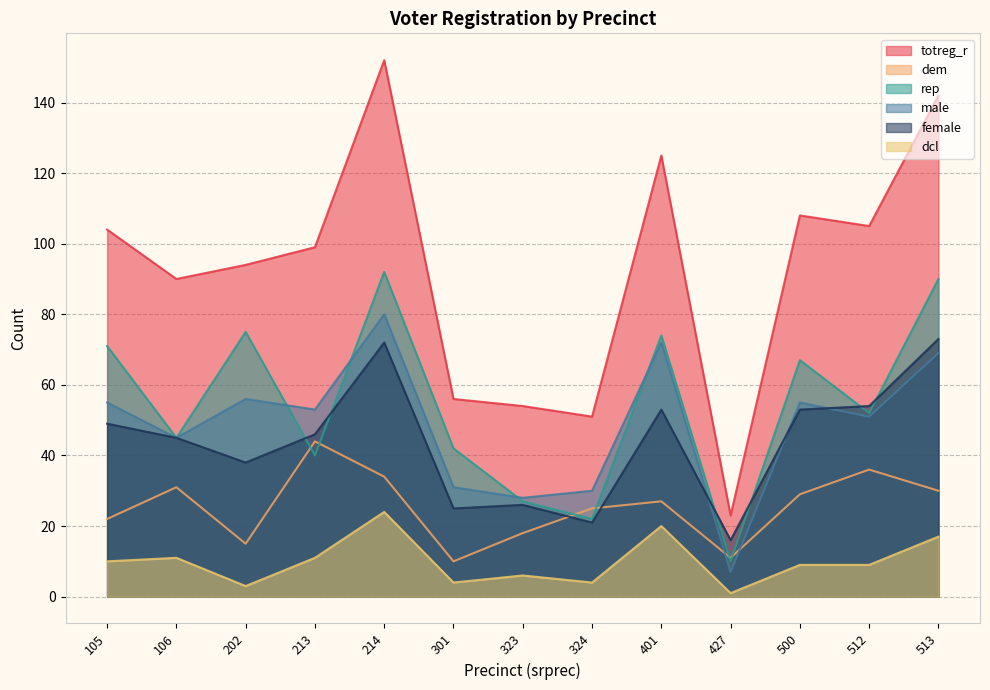

Between 301 and 427, which series saw the biggest shift?

totreg_r